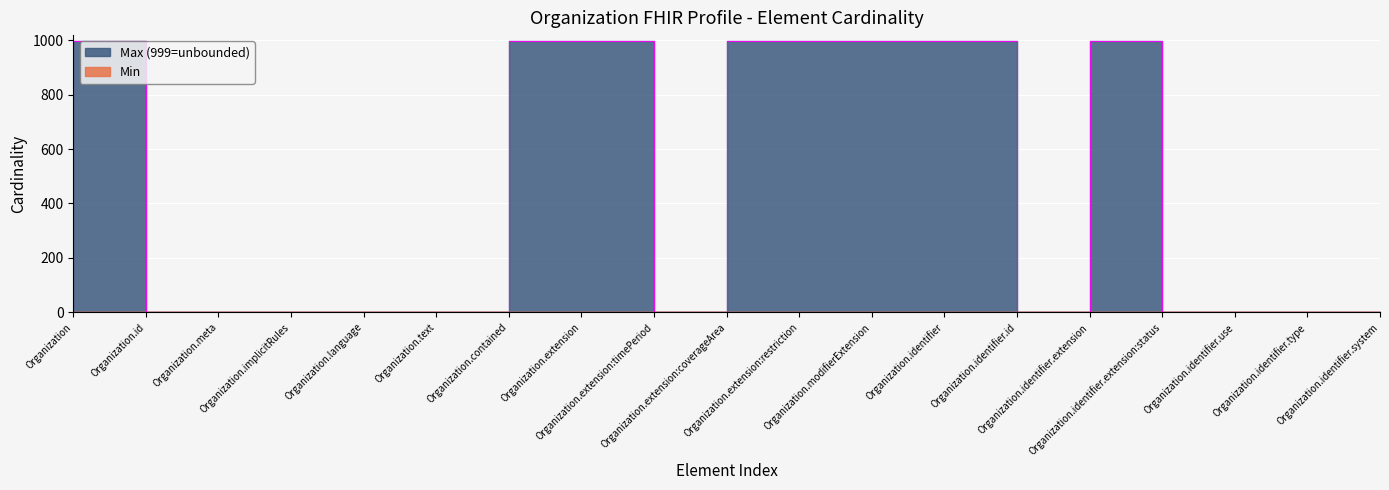

In Max_numeric, how many points are higher than both neighbors (excluding endpoints)?

1